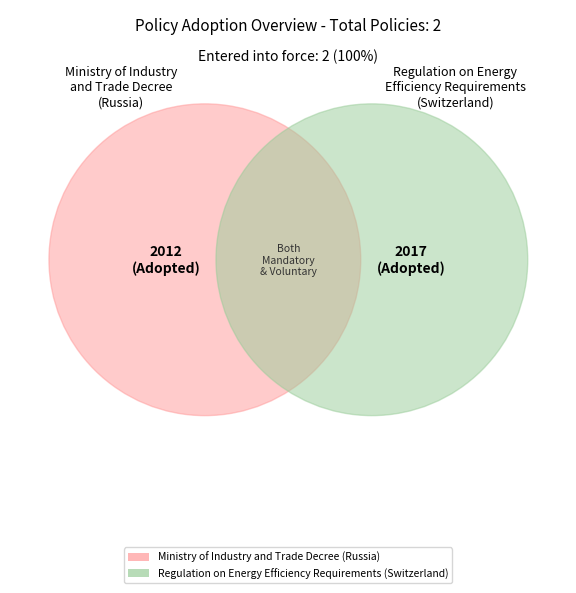

True or false: Regulation on Energy Efficiency Requirements accounts for 57% of the total.

False